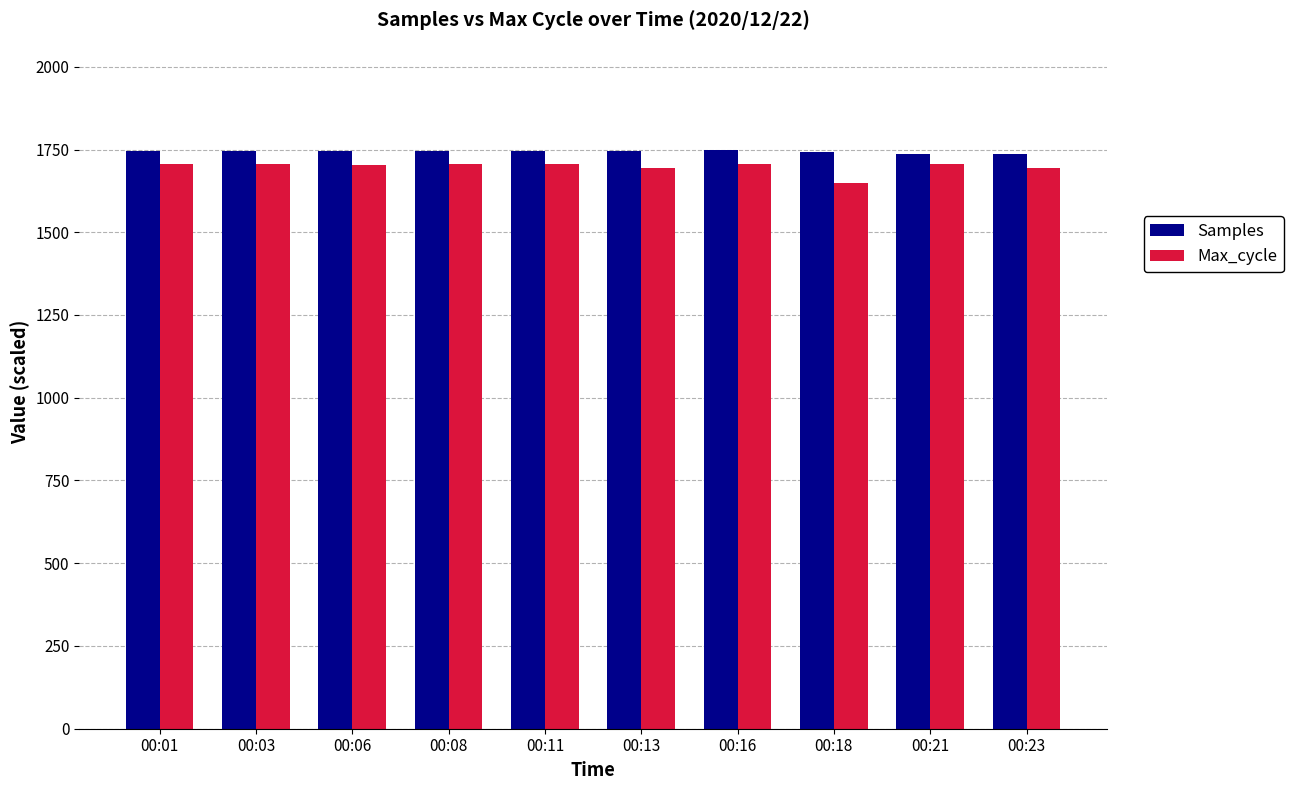

What is the spread (max minus min) of values at 00:11?

40.0